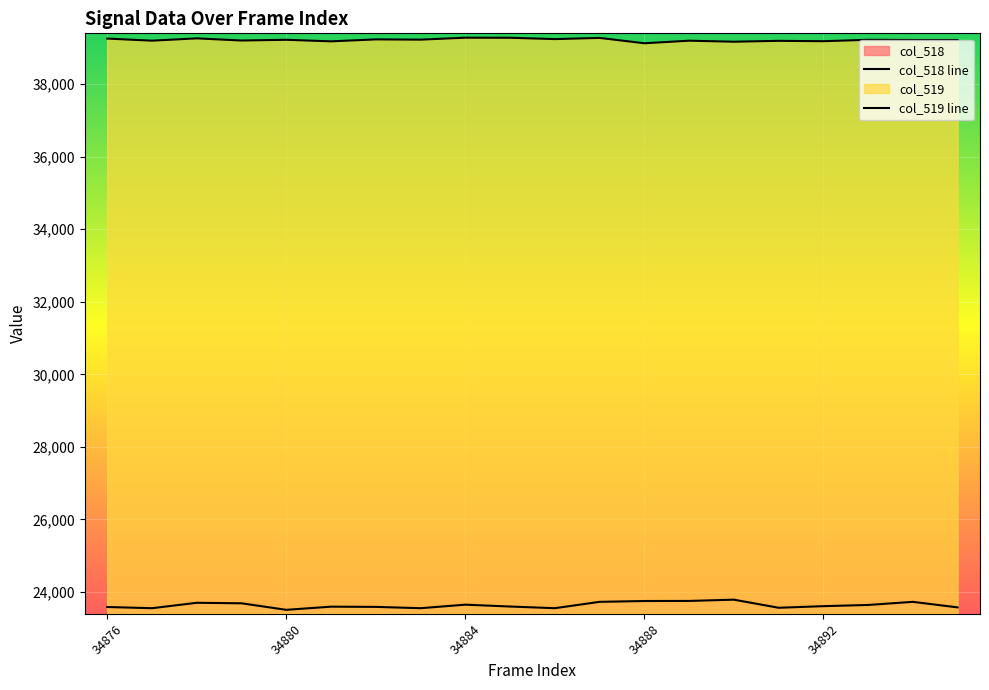

Which series has the largest range (max minus min)?

col_518